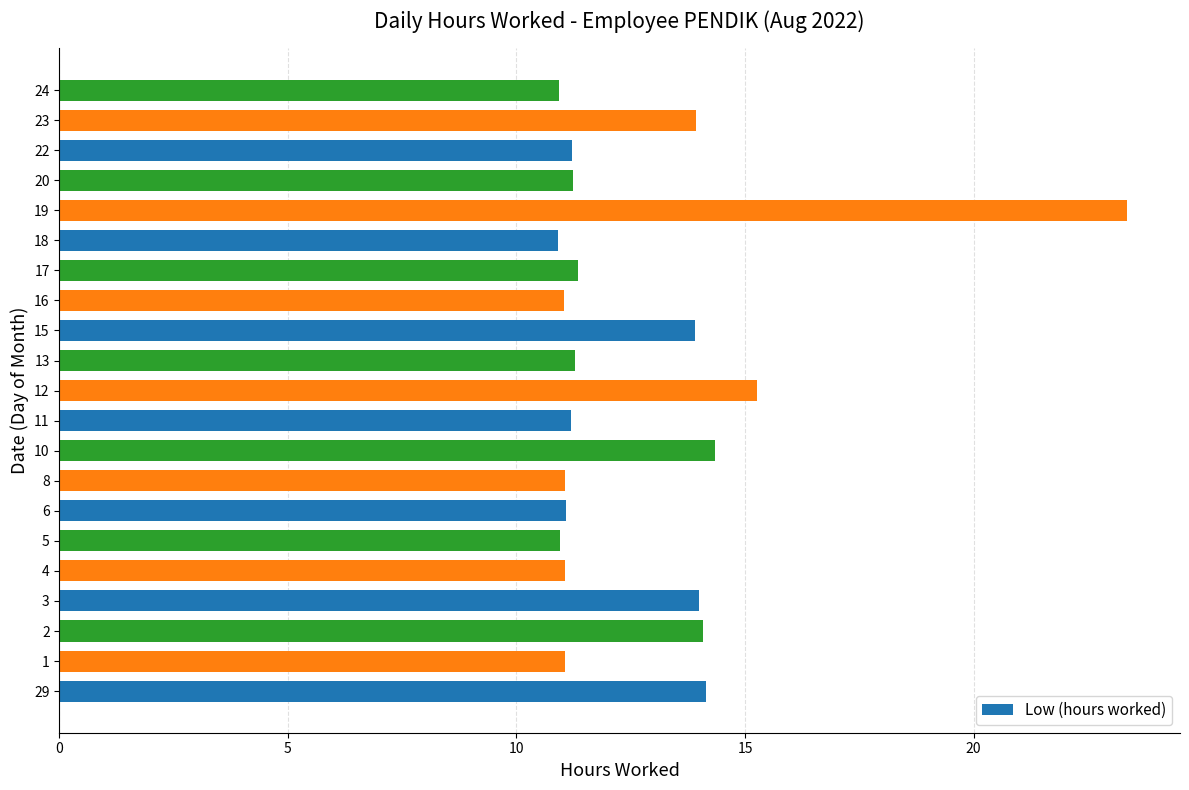

What is the maximum value shown in the chart?

23.4